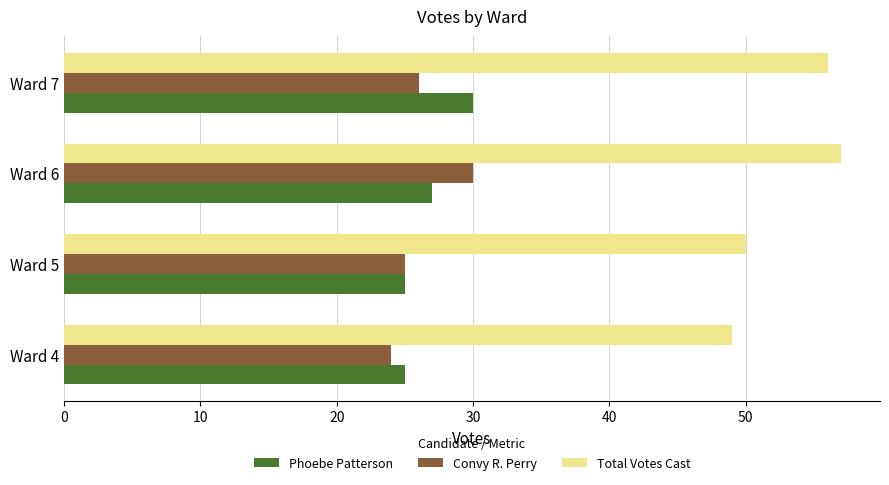

Which series has the widest spread of values?

Total Votes Cast